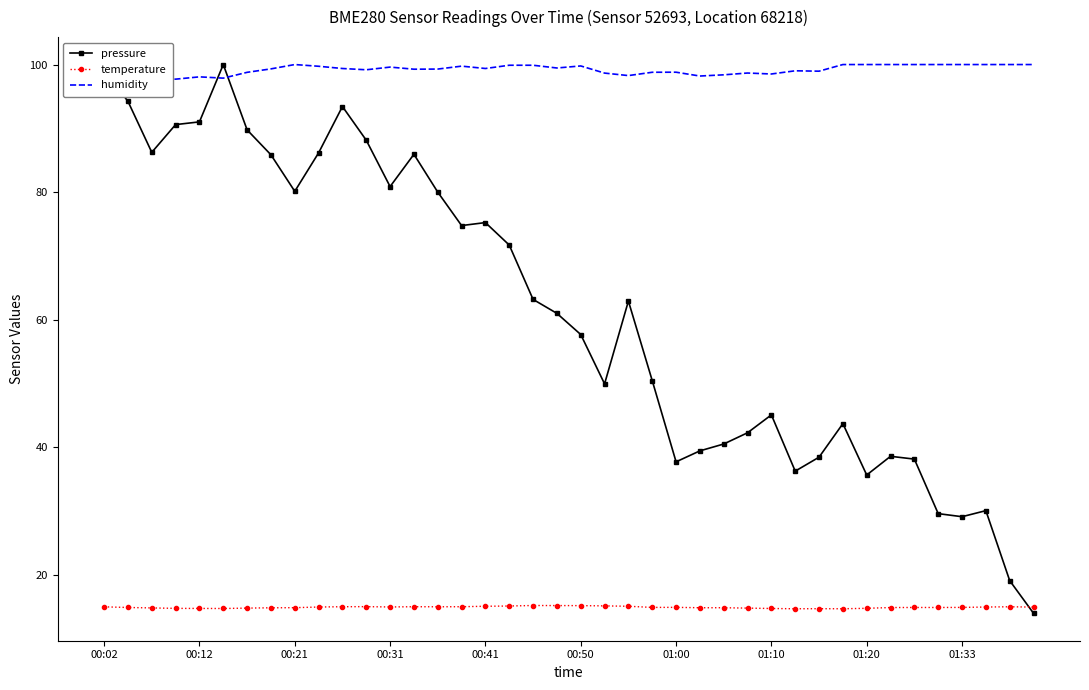

Rank the series by their average value, from highest to lowest.

humidity, pressure, temperature